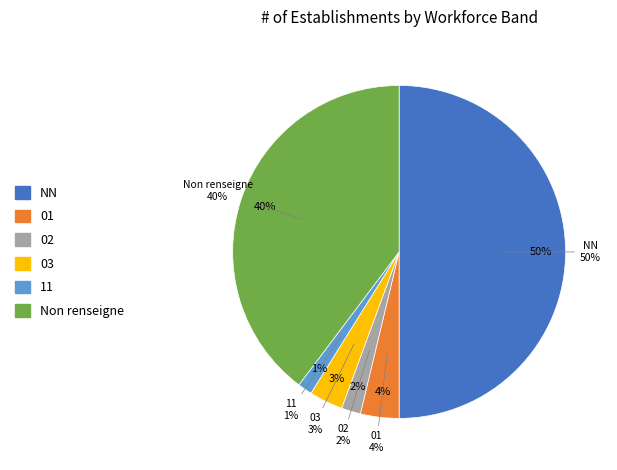

What is the largest slice in the pie chart?

NN